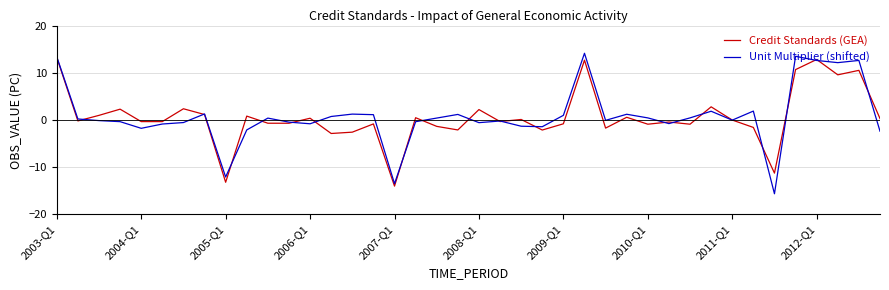

Which series has the widest spread of values?

Unit Multiplier (shifted)